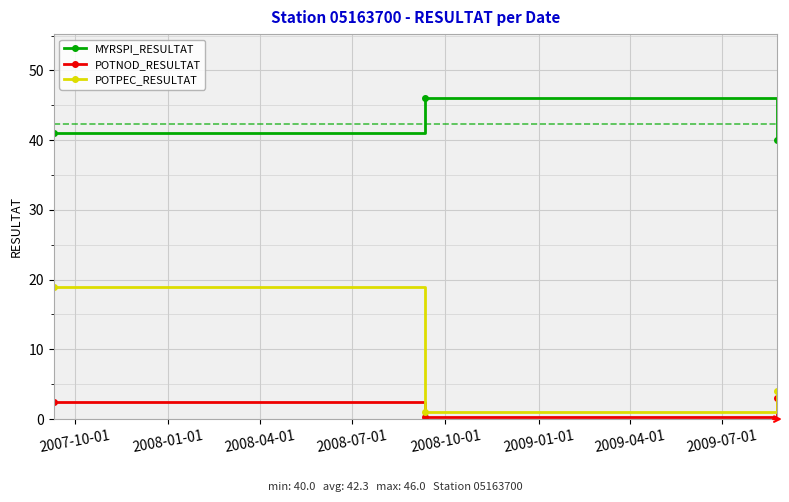

What is the value of the MYRSPI_RESULTAT point at the 1st from the left?

41.0